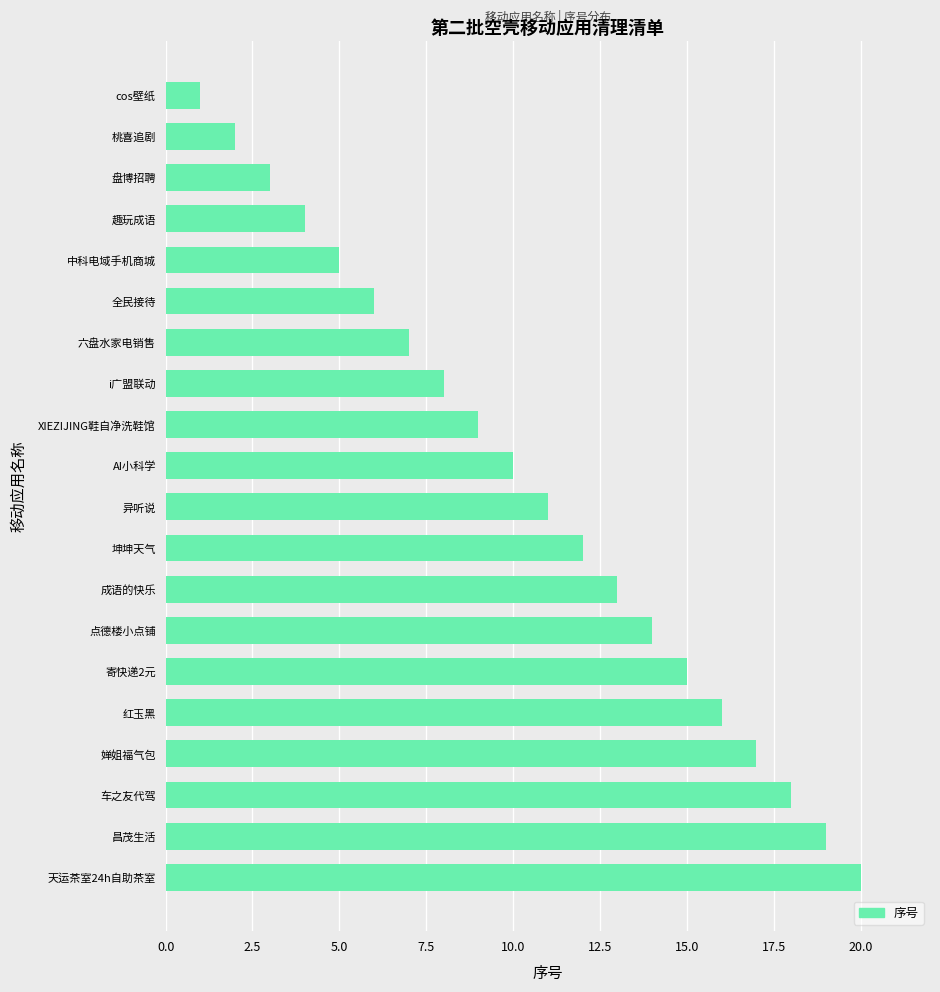

How many bars are there in total?

20